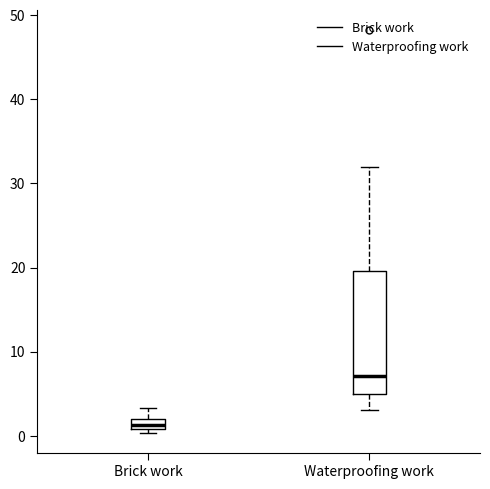

Which box's median line is the highest?

Waterproofing work